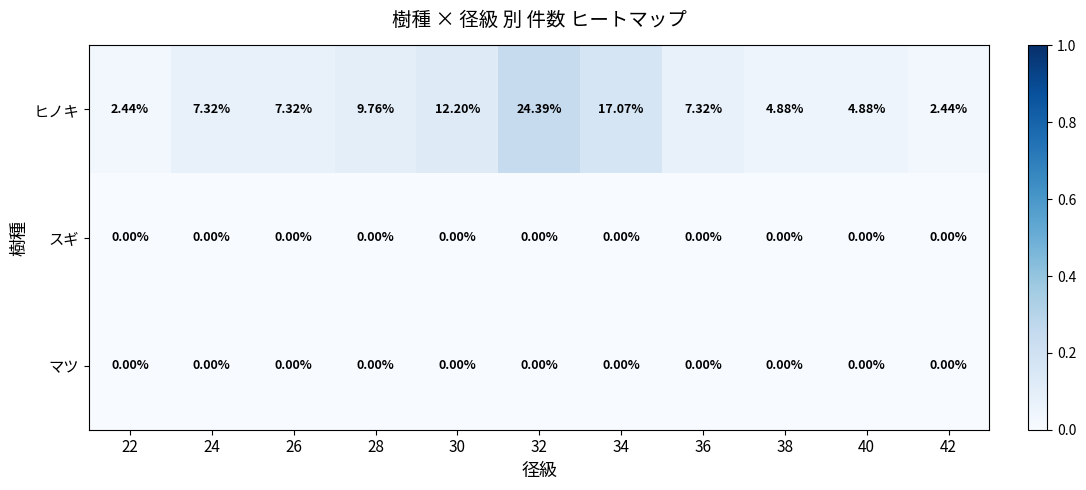

Which series has the widest spread of values?

ヒノキ